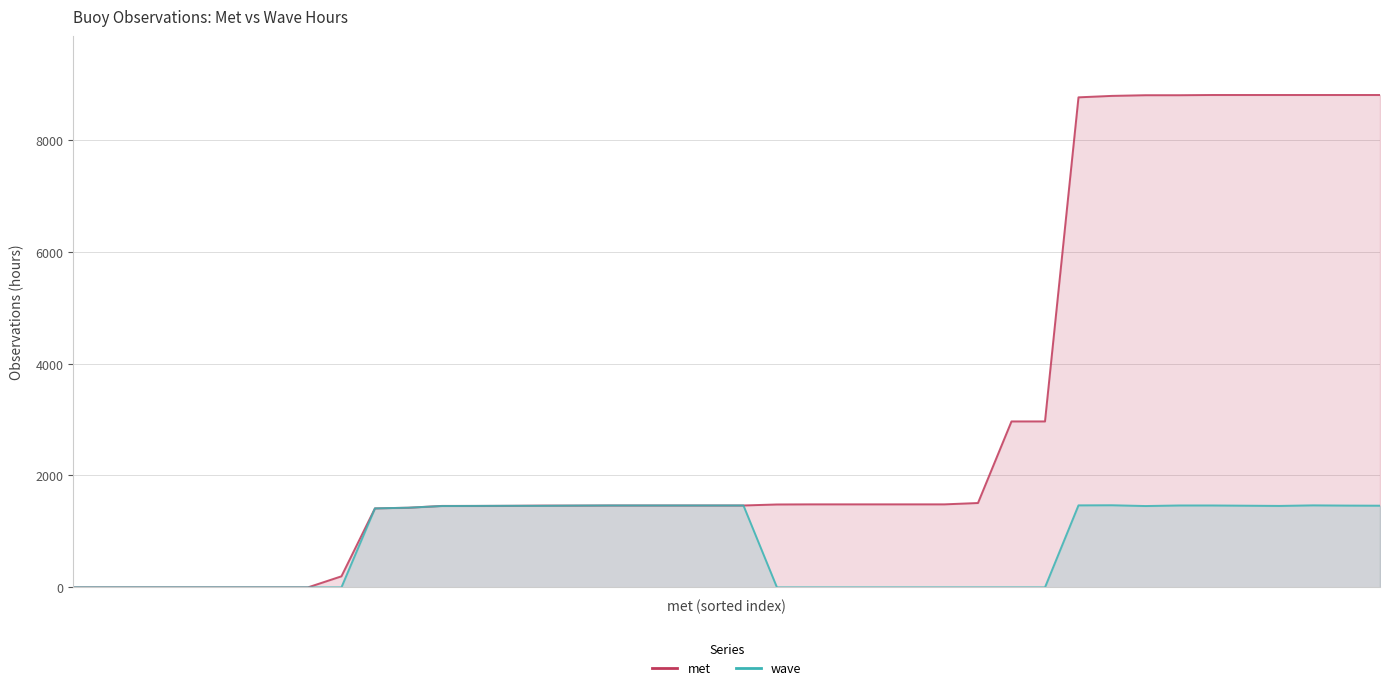

Rank the series by their average value, from highest to lowest.

met, wave